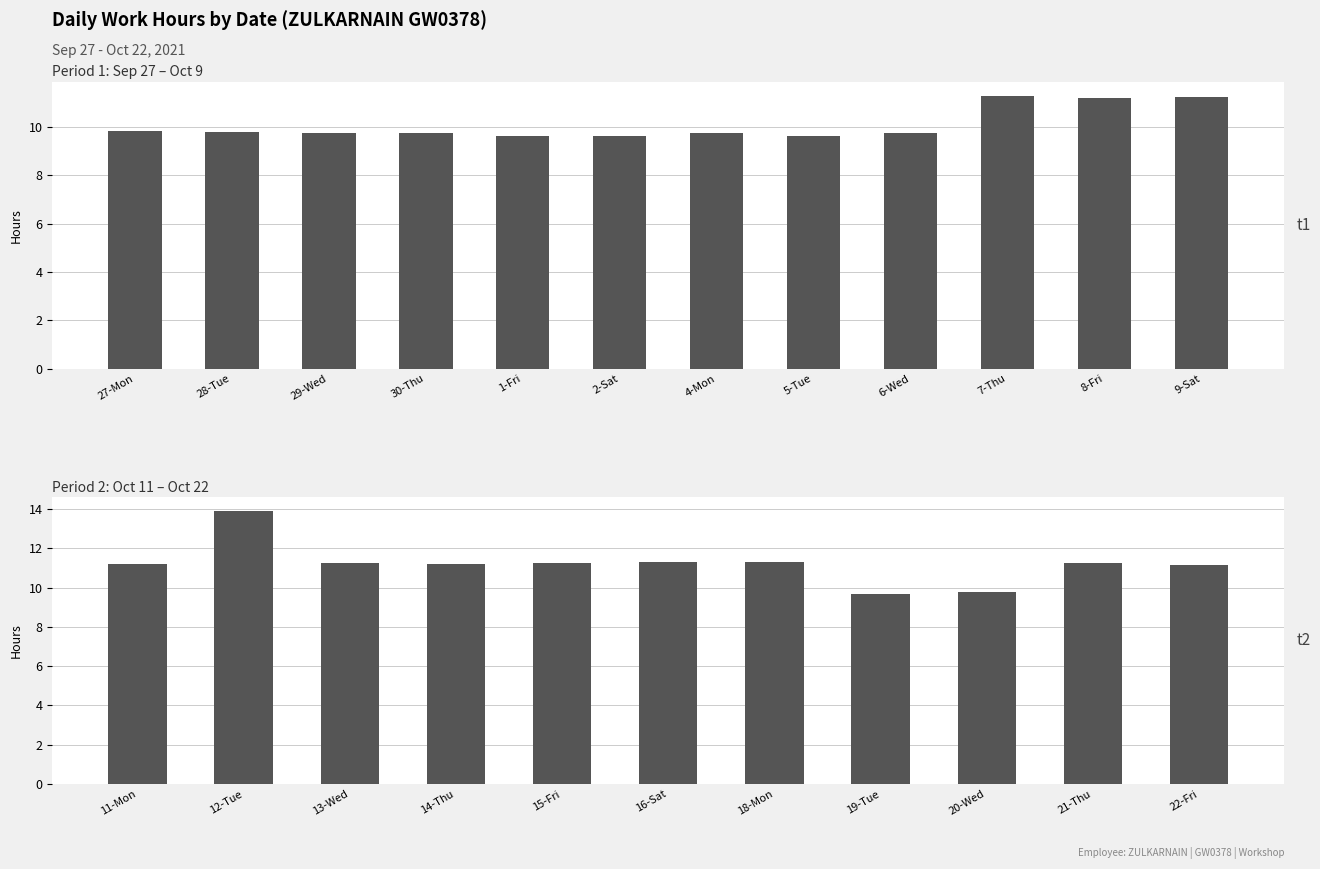

What is the difference between the maximum and minimum values?

4.2